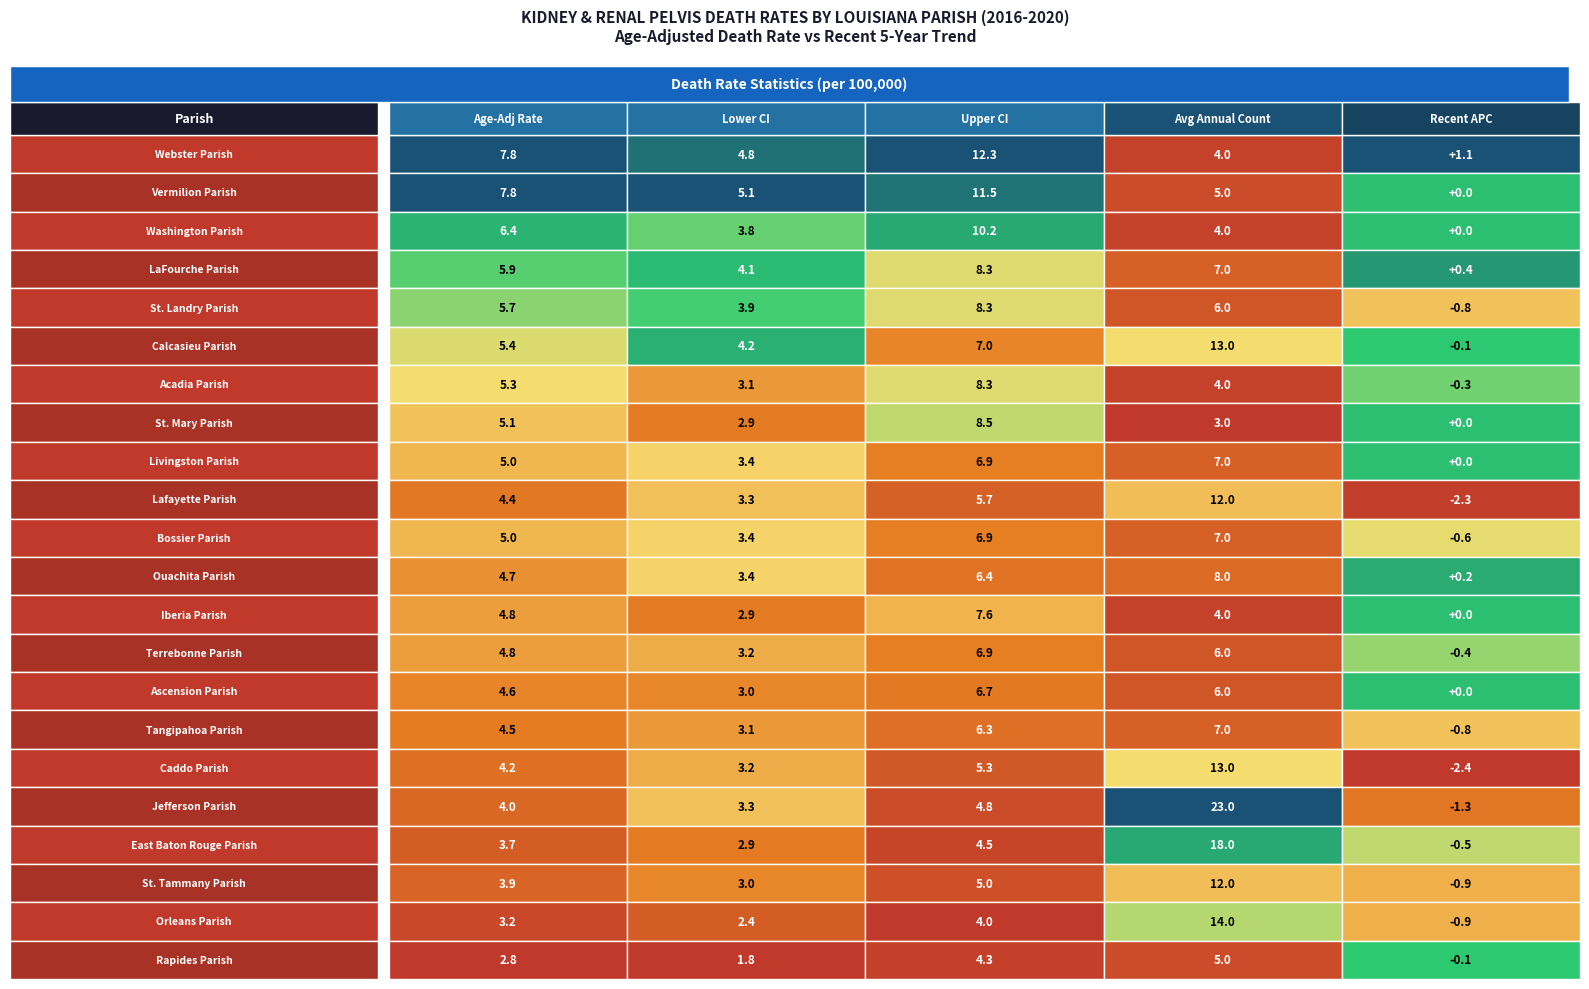

What is the spread (max minus min) of values at 3?

20.0